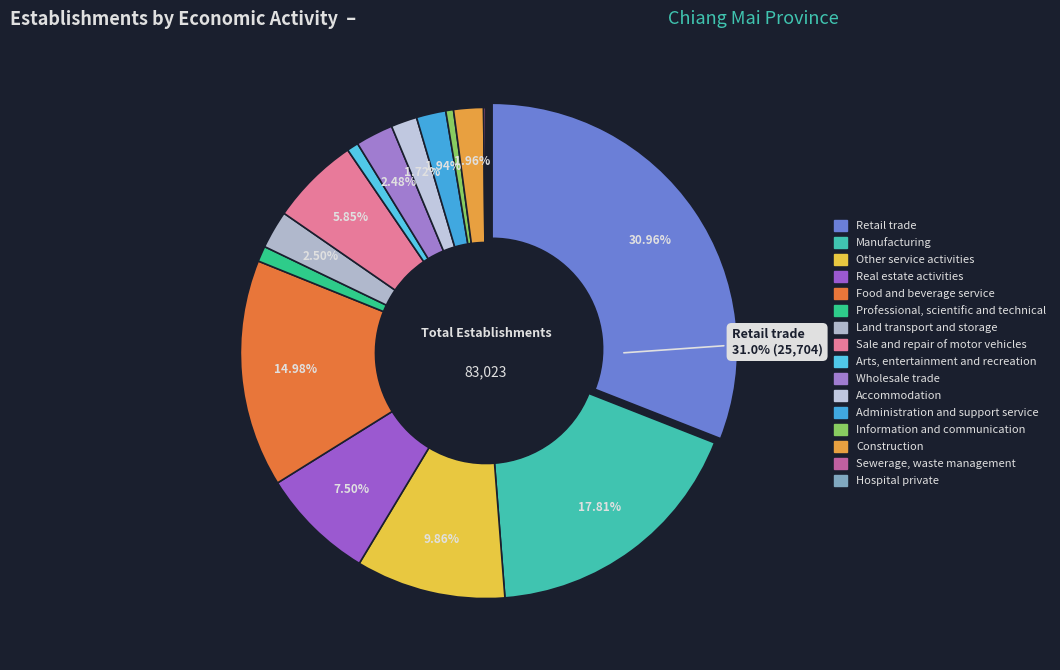

Which slice is the largest?

Retail trade